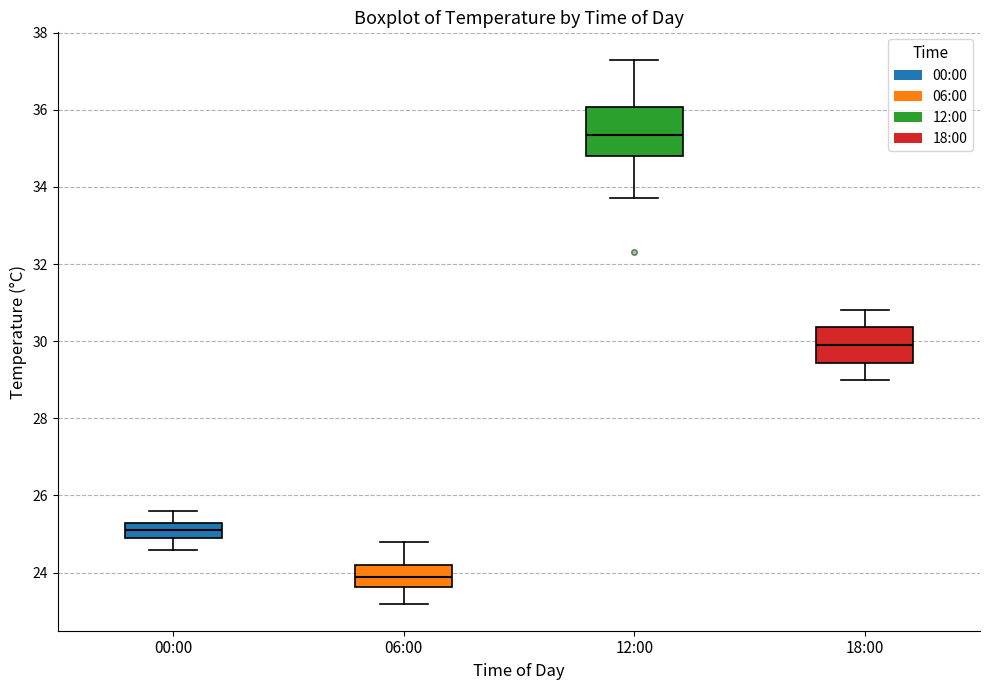

Reading left to right, transcribe this box plot: for each box, give where its median line is, the range the box spans, and where its two whiskers end, as read against the y-axis. The values are not printed on the chart, so give them approximately, as read against the axis.

00:00: median 25.2, box 25.0 to 25.4, whiskers 24.6 to 25.6
06:00: median 24.0, box 23.6 to 24.2, whiskers 23.2 to 24.8
12:00: median 35.4, box 34.8 to 36.0, whiskers 33.8 to 37.4
18:00: median 30.0, box 29.4 to 30.4, whiskers 29.0 to 30.8